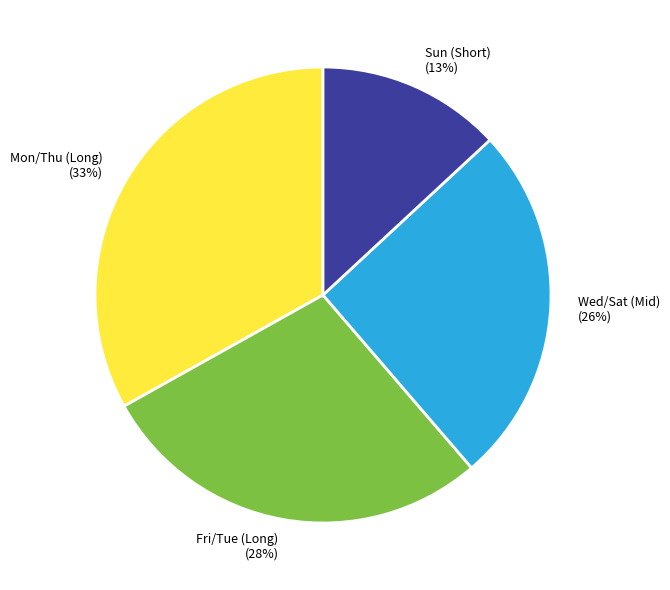

What is the largest slice in the pie chart?

Mon/Thu (Long)